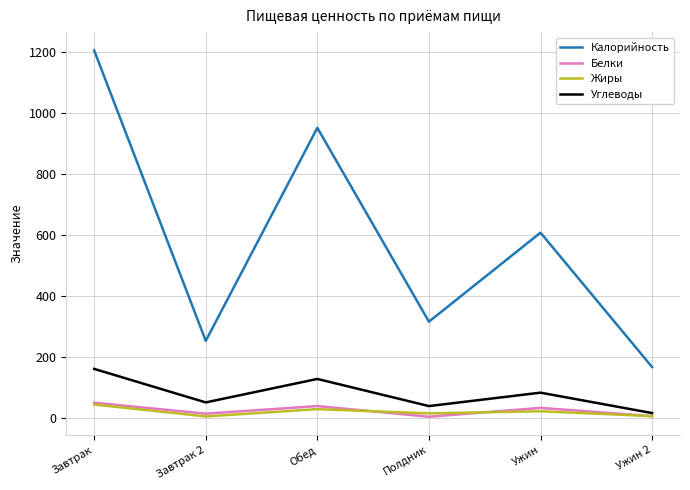

How many lines are shown in the chart?

4